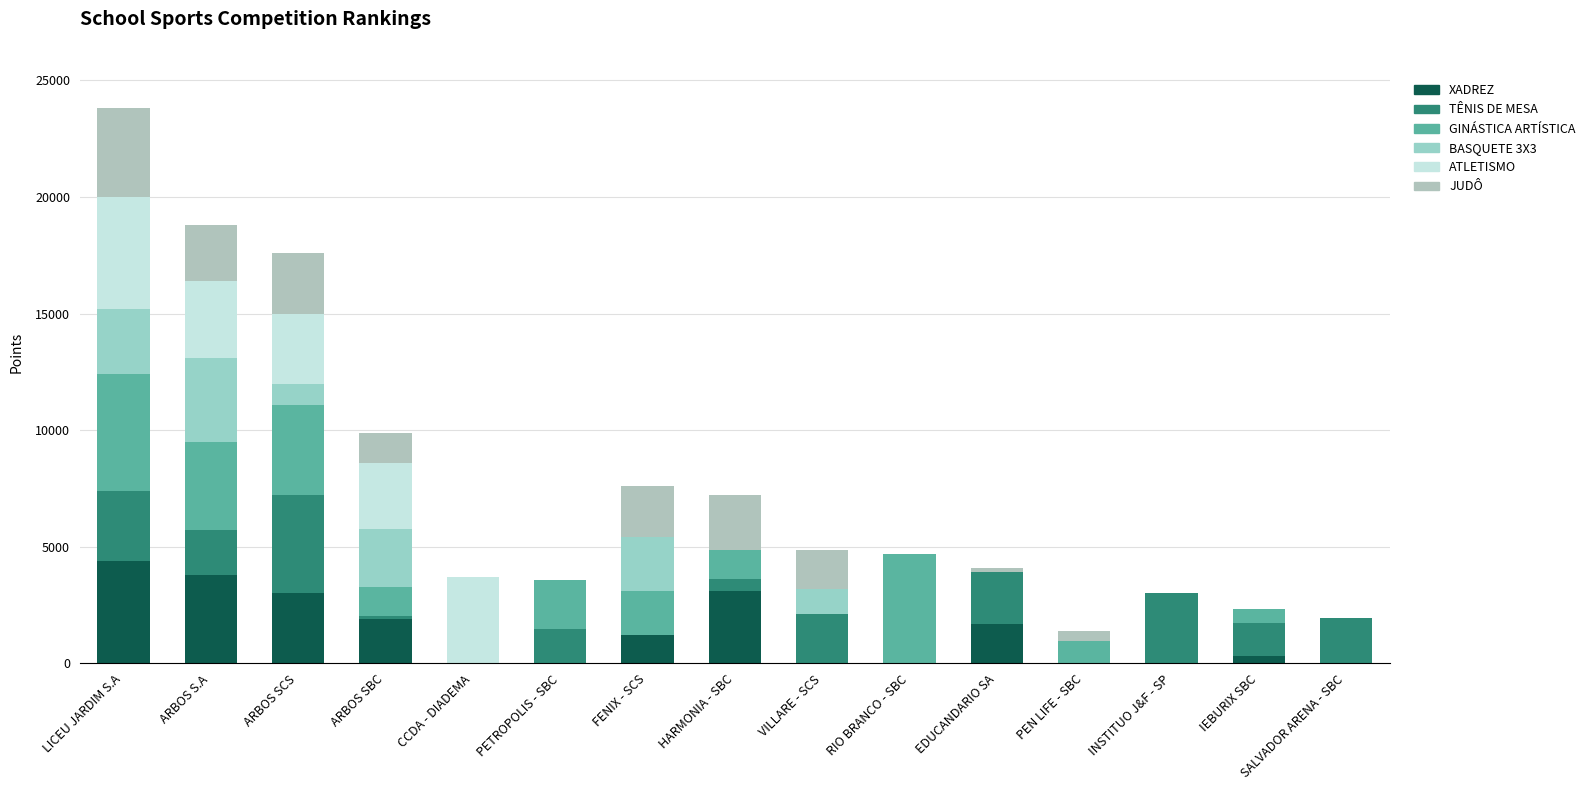

What position from the right is LICEU JARDIM S.A?

15